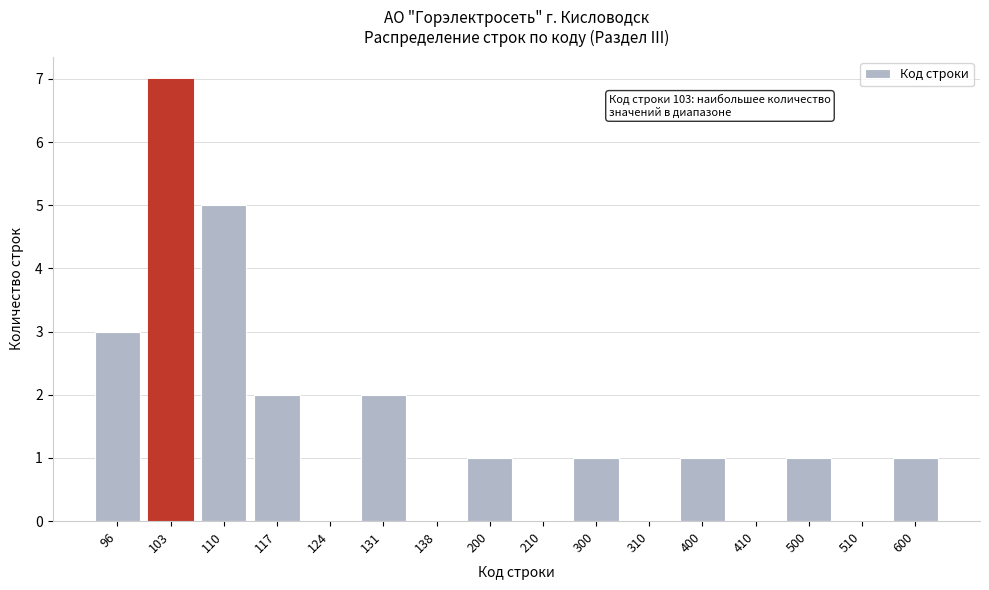

Reading left to right, transcribe all the data shown in this chart.

96=3	103=7	110=5	117=2	124=0	131=2	138=0	200=1	210=0	300=1	310=0	400=1	410=0	500=1	510=0	600=1